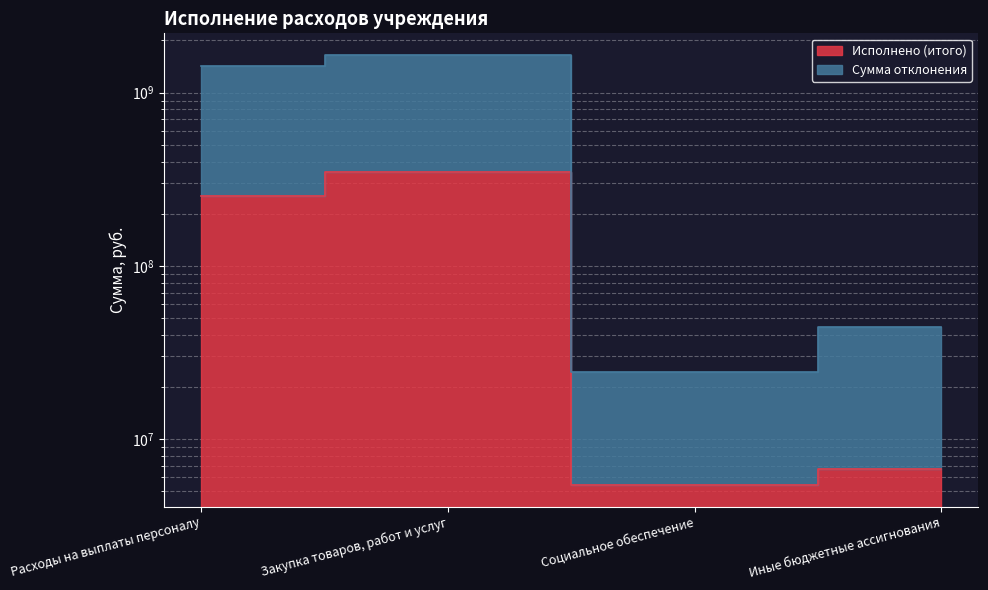

Rank the series at Иные бюджетные ассигнования from lowest to highest value.

Исполнено (итого), Сумма отклонения